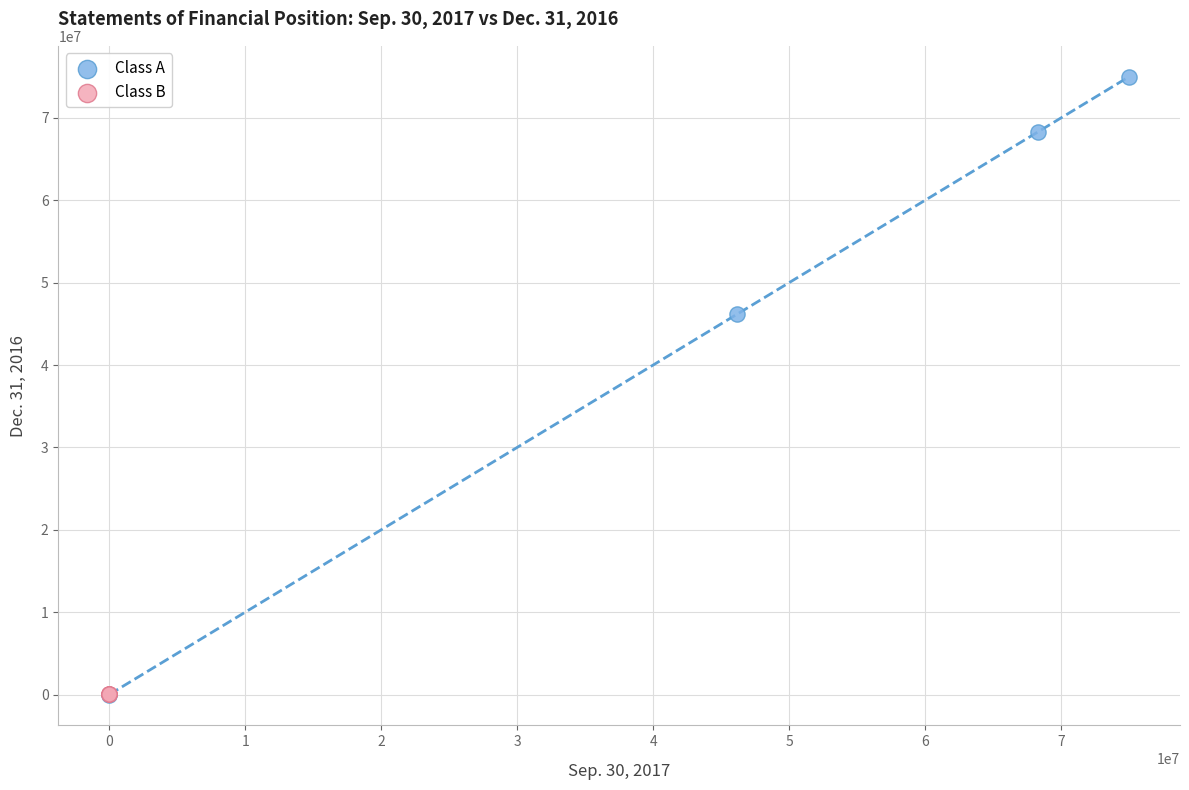

Which series reaches the maximum Y coordinate?

Class A